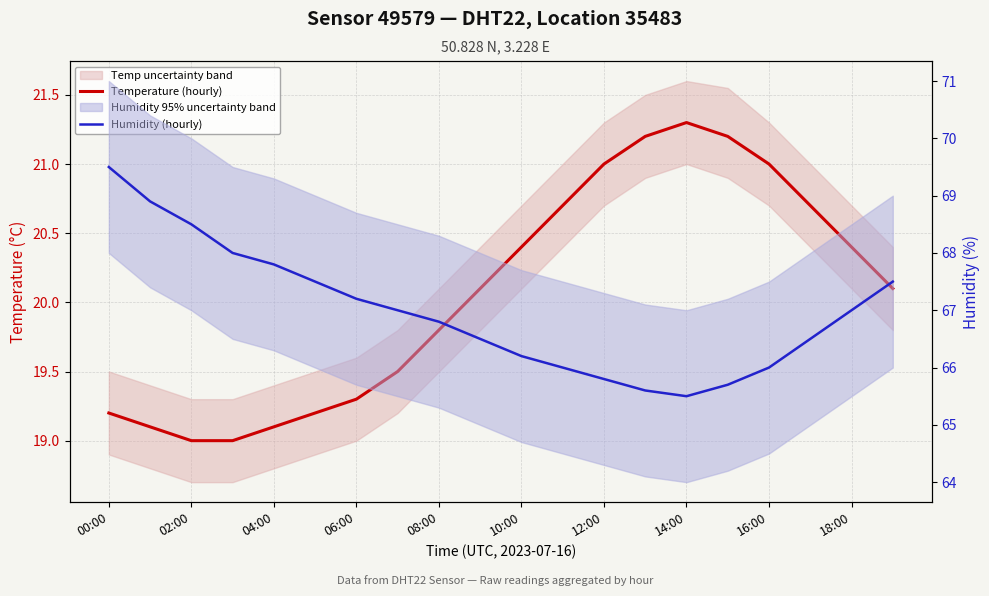

What are all the series names shown in the legend?

Temperature (hourly), Humidity (hourly)